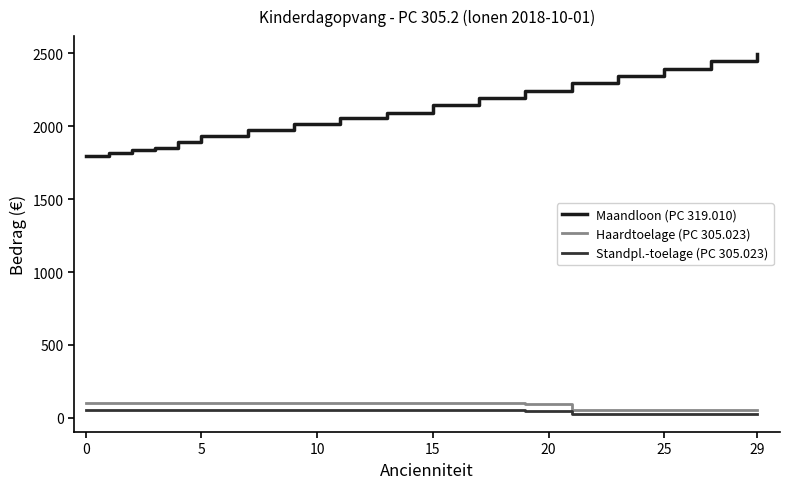

Which series has the largest total across all categories?

Maandloon (PC 319.010)